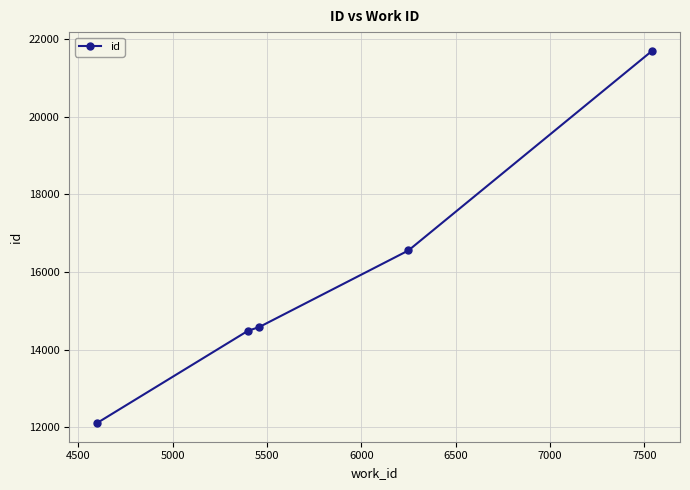

How many values are below 14581?

2